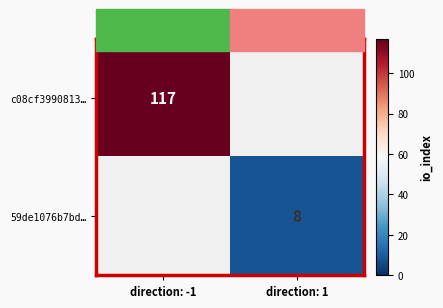

True or false: 59de1076b7bd… has a value of 8 at direction: 1.

True